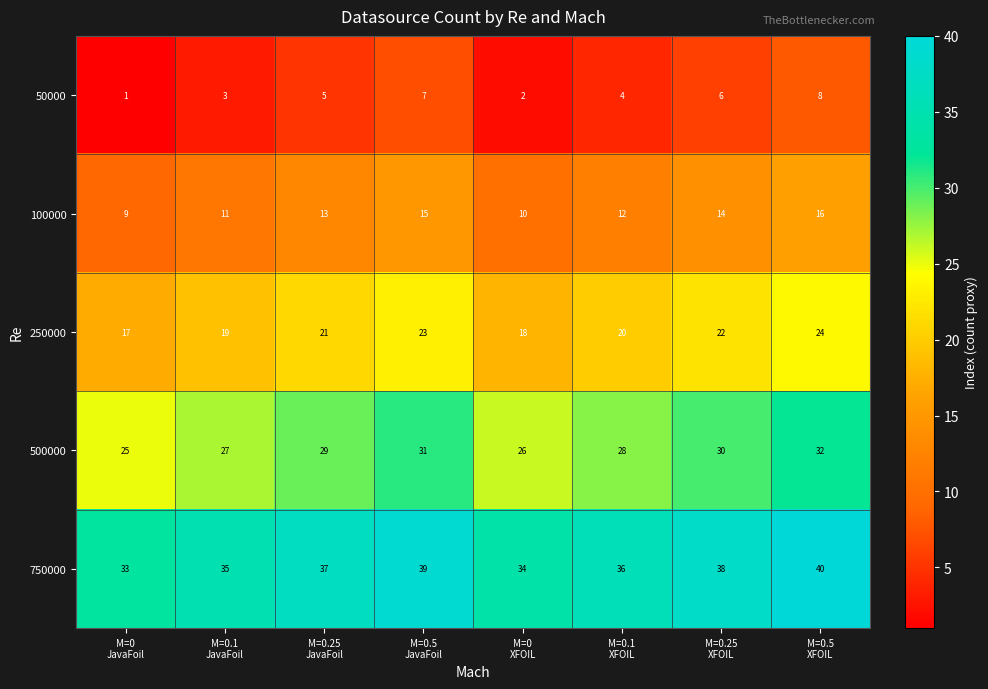

At how many categories does at least one series exceed 4?

8